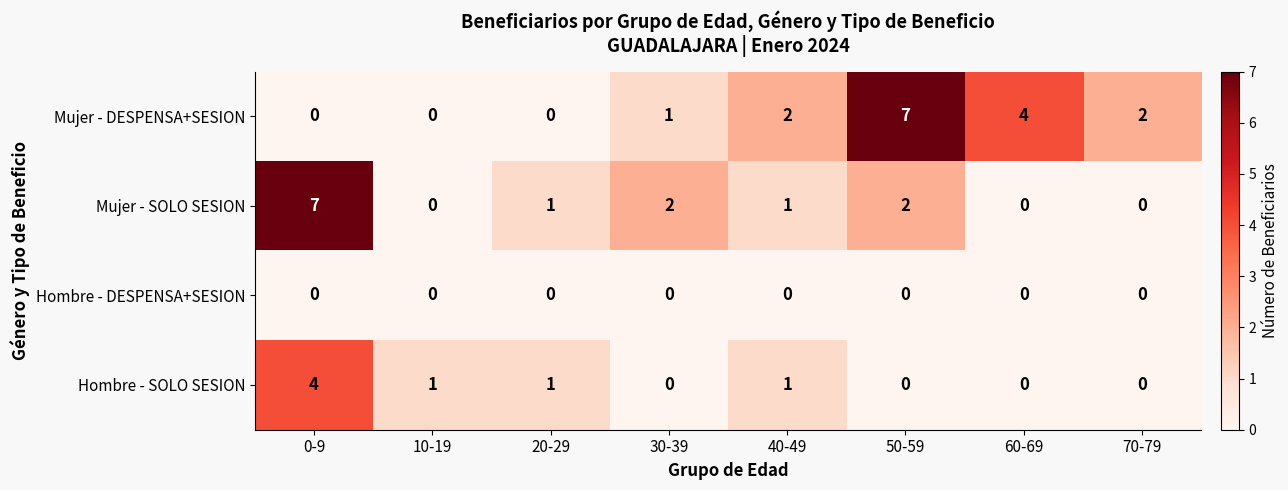

The value of Mujer - SOLO SESION at 50-59 is 2. True or false?

True